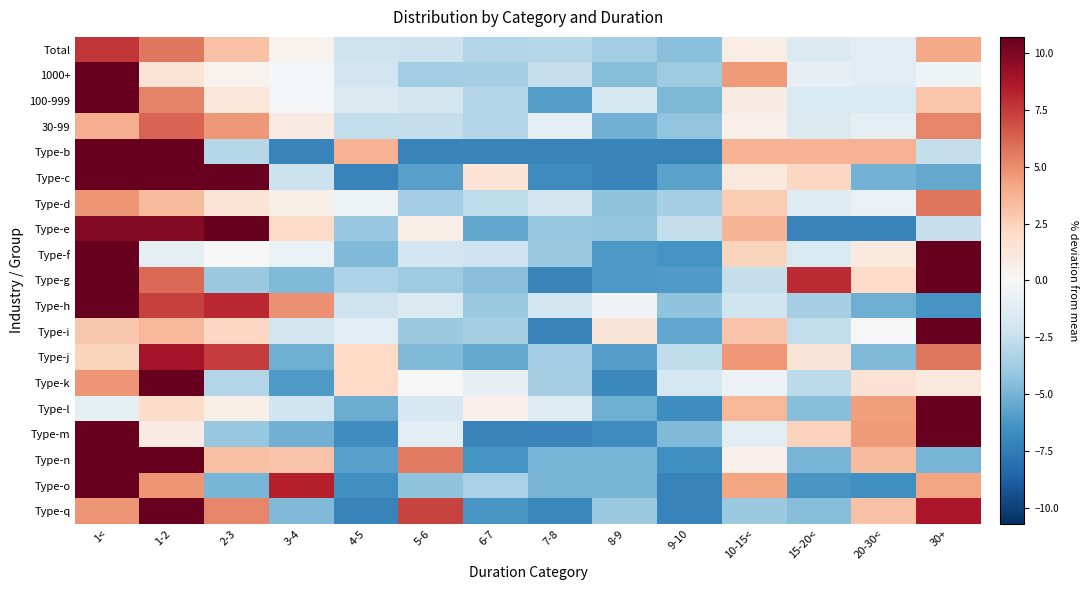

At how many categories does at least one series exceed 9?

4